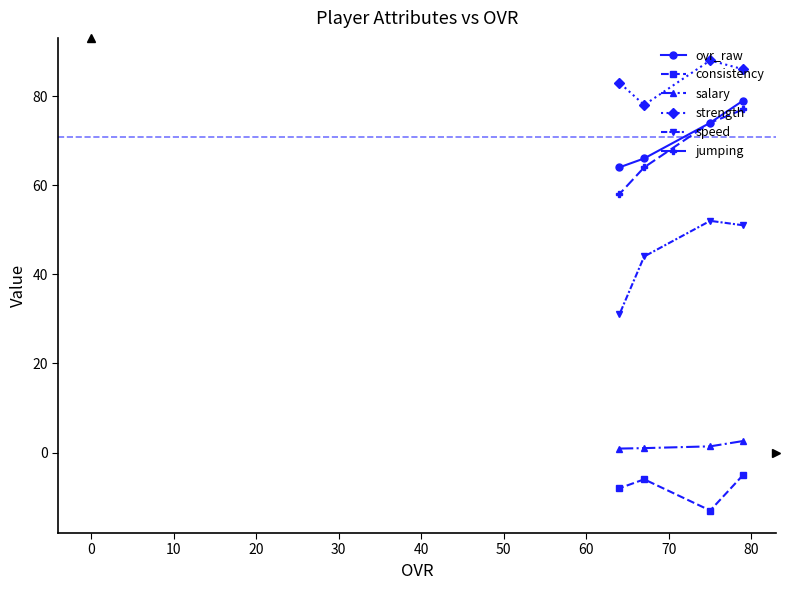

List the series in order of their peak value, lowest first.

consistency, salary, speed, jumping, ovr_raw, strength